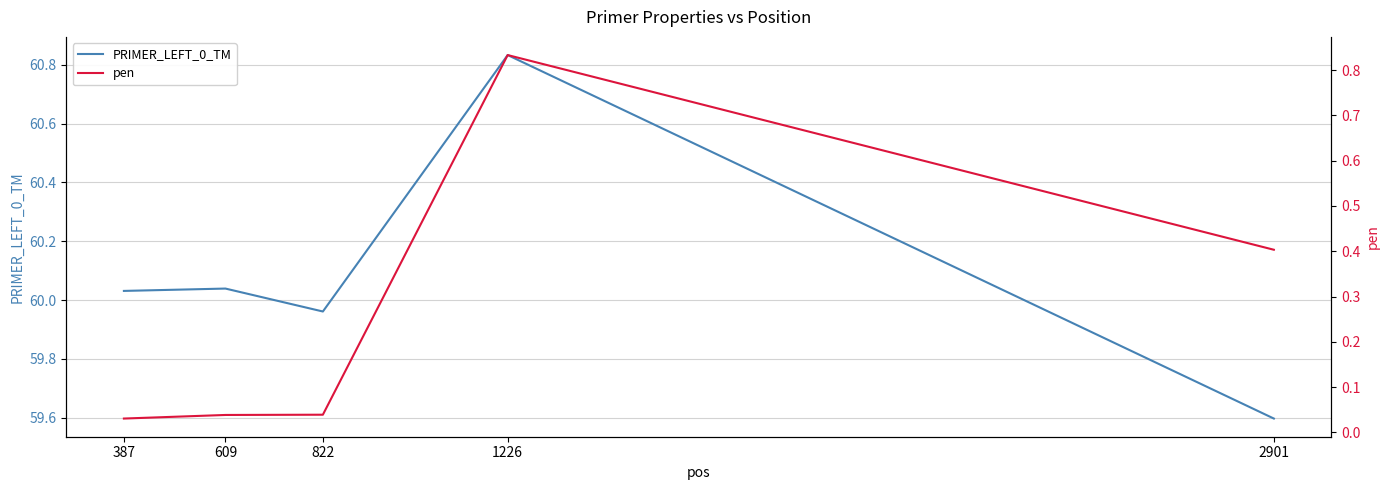

True or false: pen and PRIMER_LEFT_0_TM intersect in this chart.

False